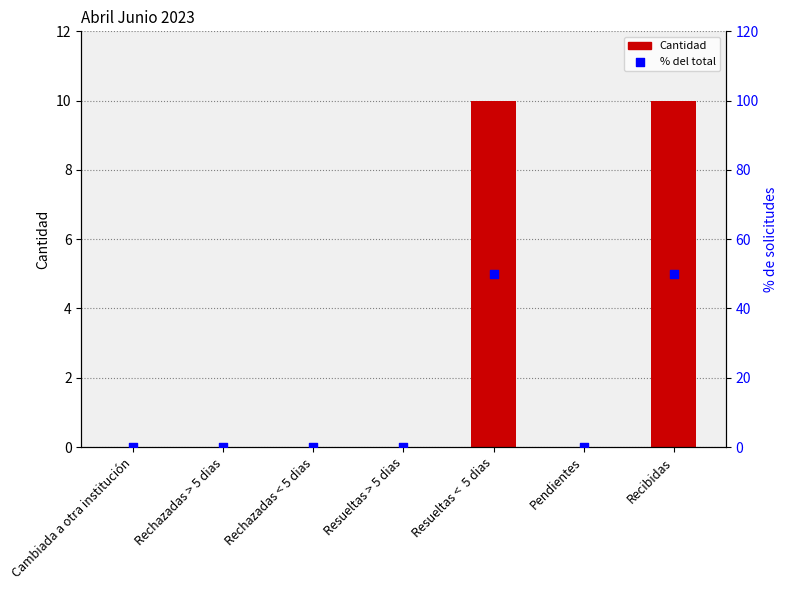

At how many categories does at least one series exceed 20?

2